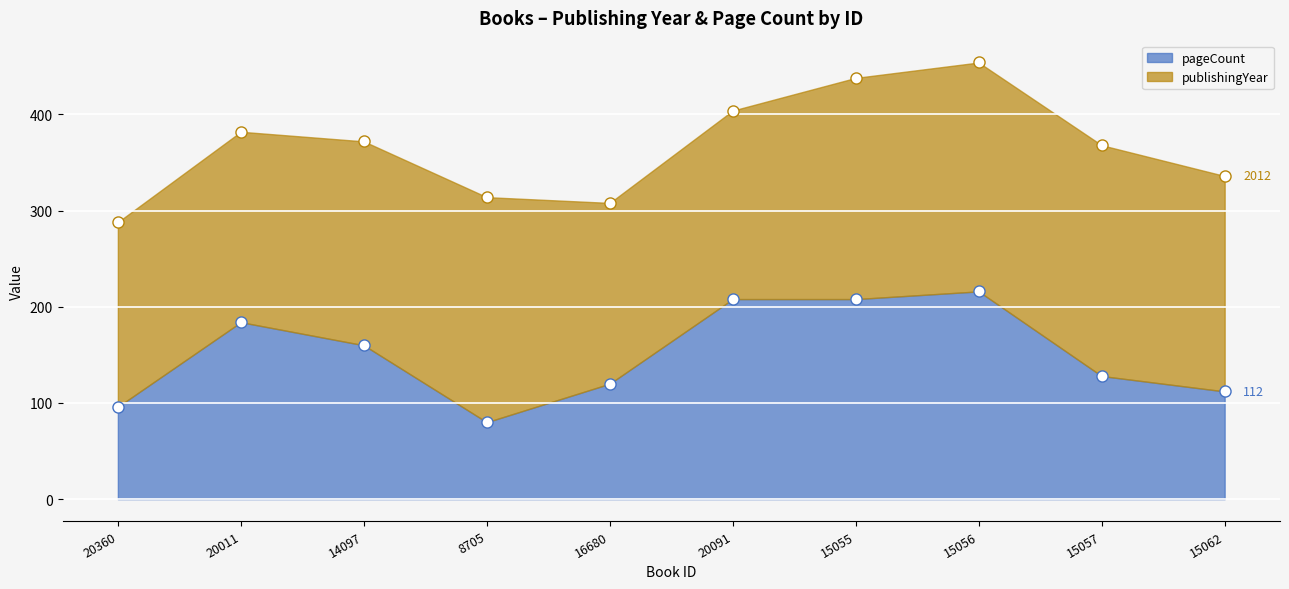

What is the change in value from 20091 to 15056?

+8